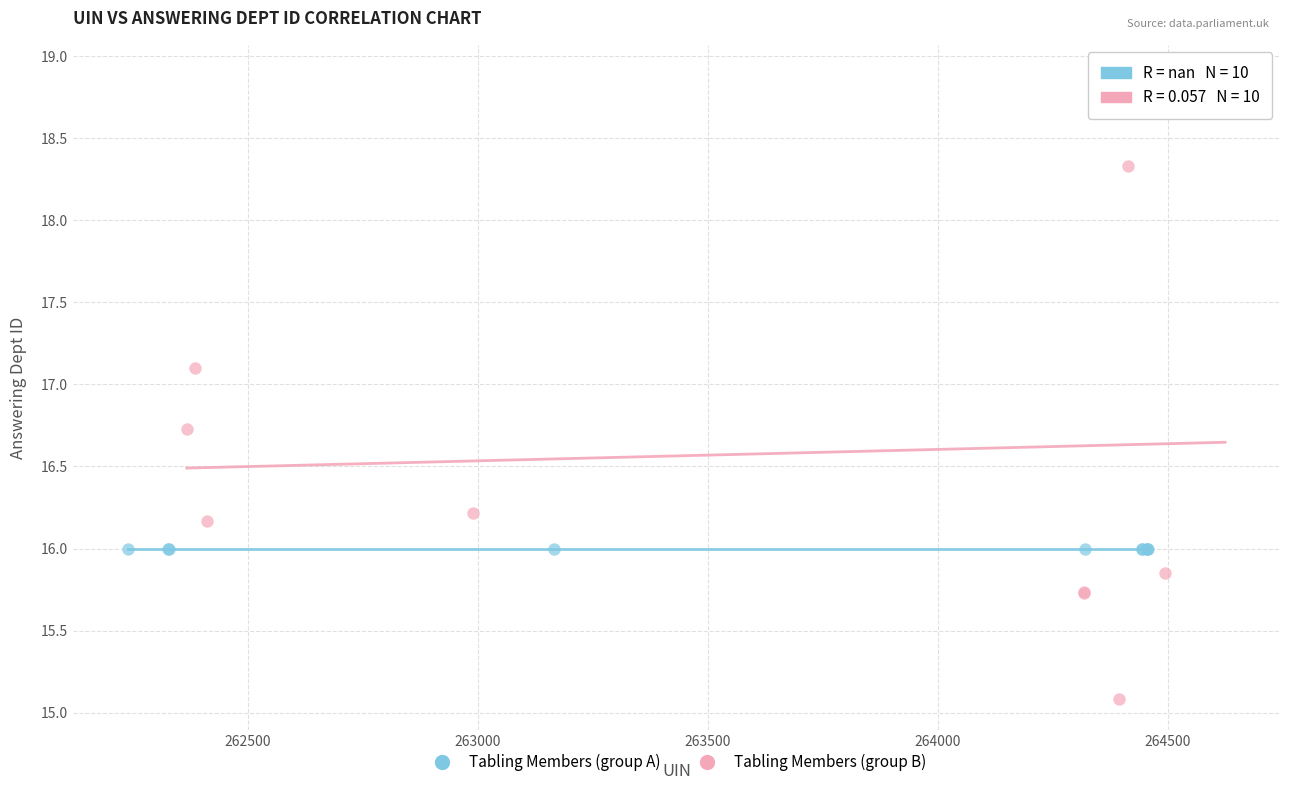

Which series reaches the maximum Y coordinate?

Tabling Members (group B)